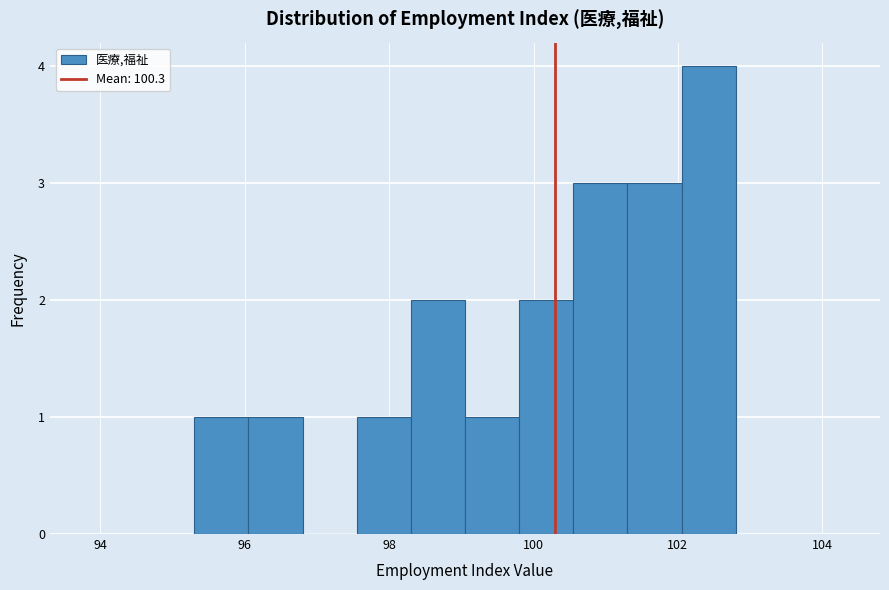

Around what value on the x-axis is the tallest bar? Give the approximate position of its centre, as read against the axis.

102.4